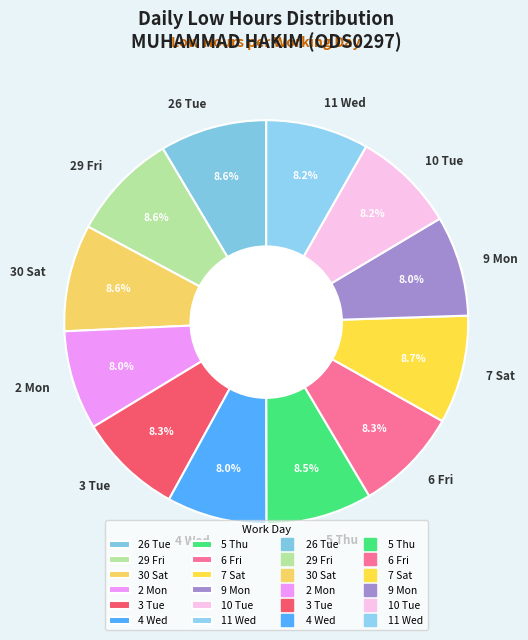

Approximately how many times larger is the value at 6 Fri compared to 26 Tue?

1.0